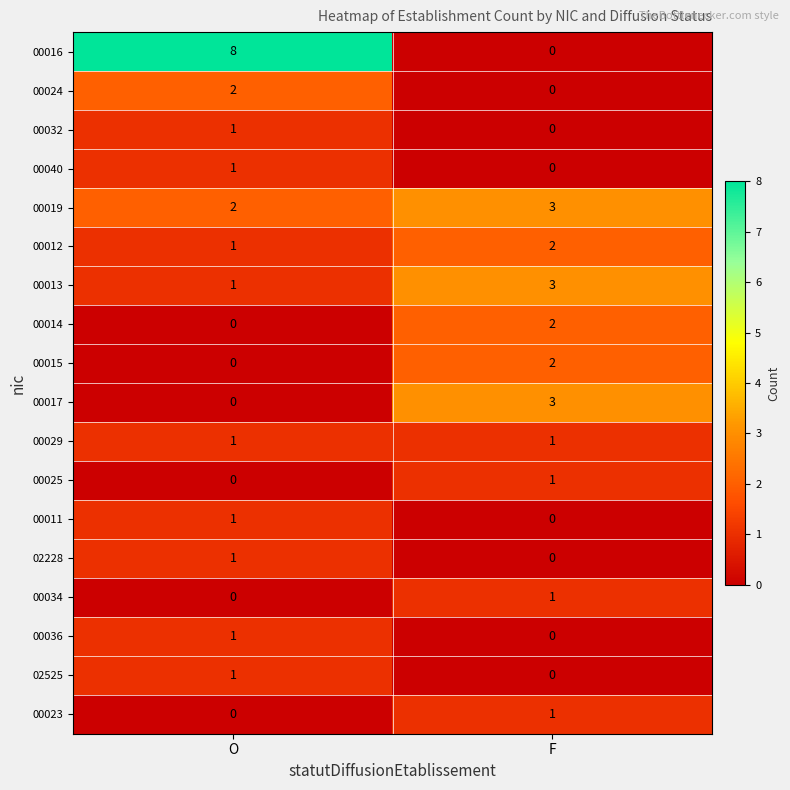

True or false: 00013 has a value of 4 at F.

False